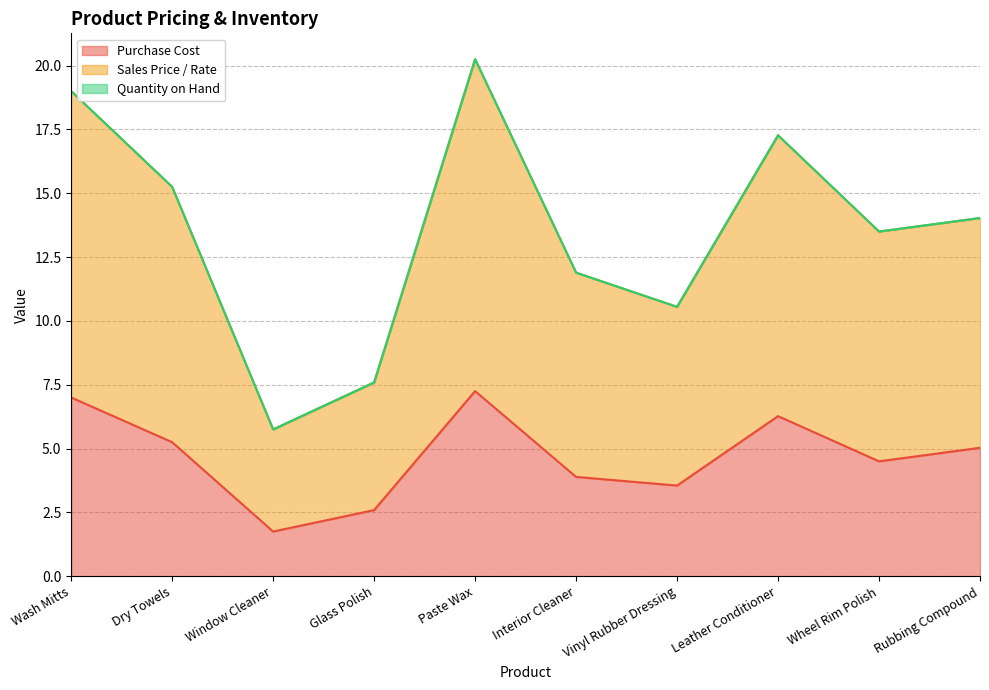

Does the chart have visible grid lines?

Yes